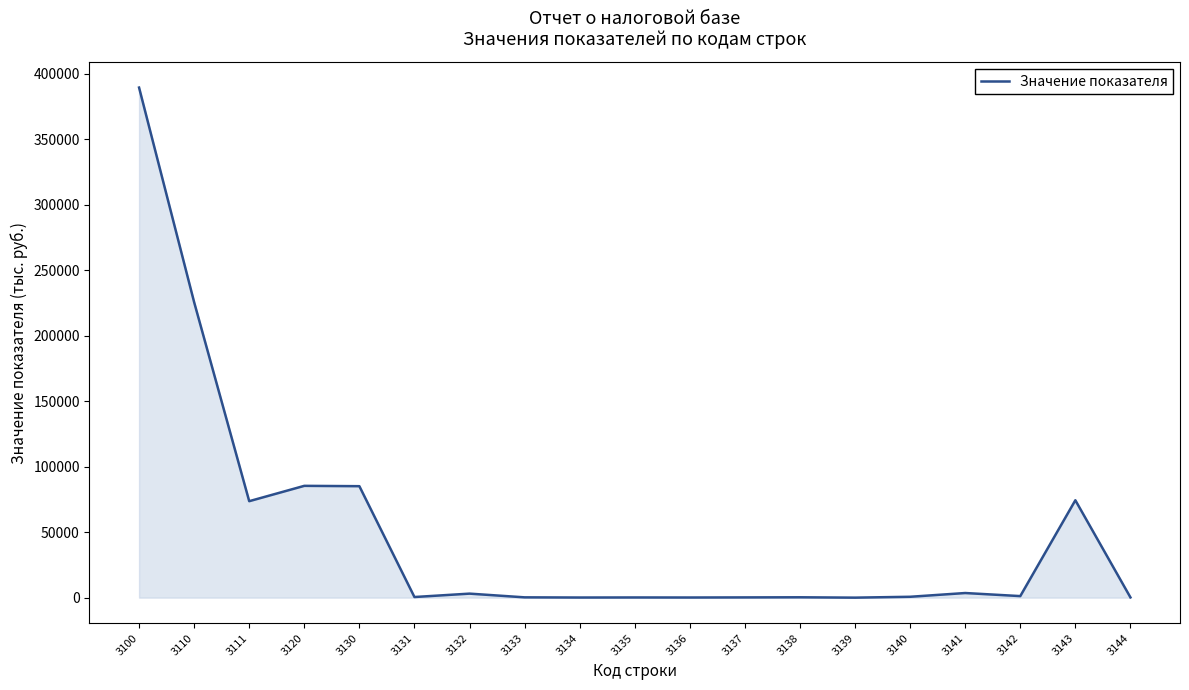

Is it true that the value at 3143 is 74379?

True